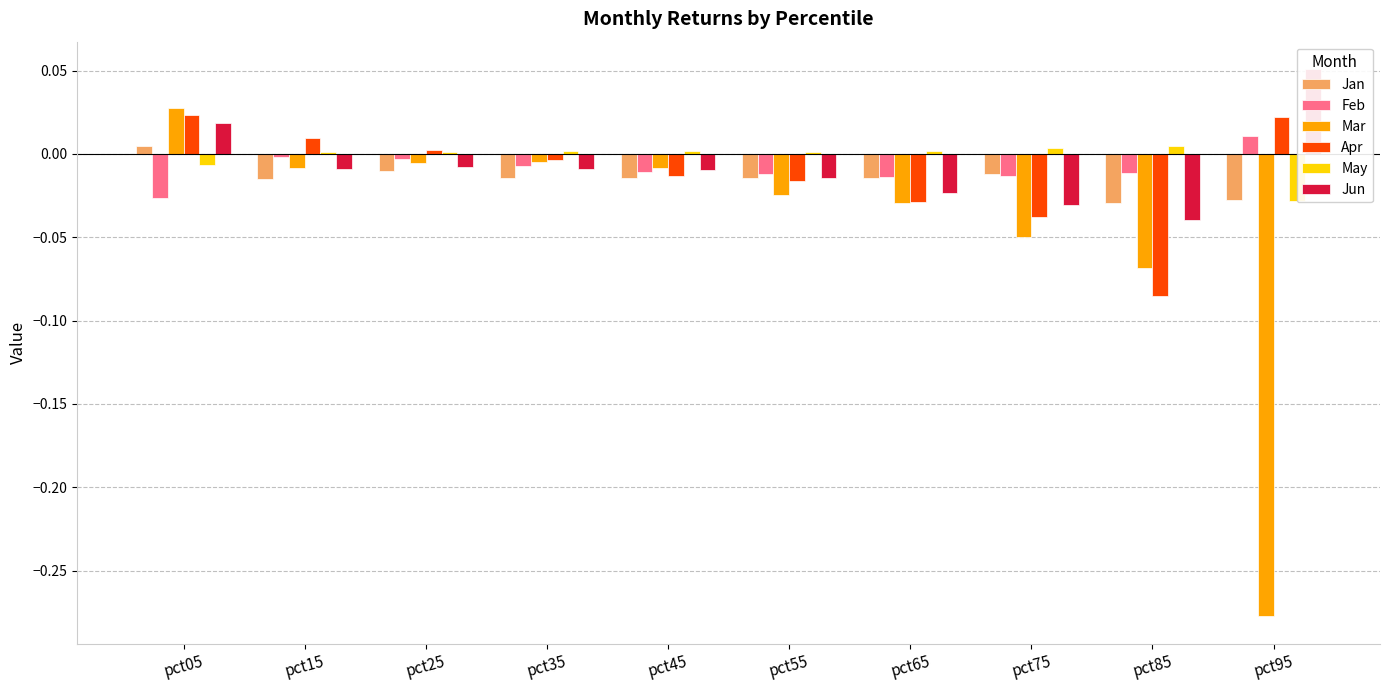

What is the smallest value displayed?

-0.3